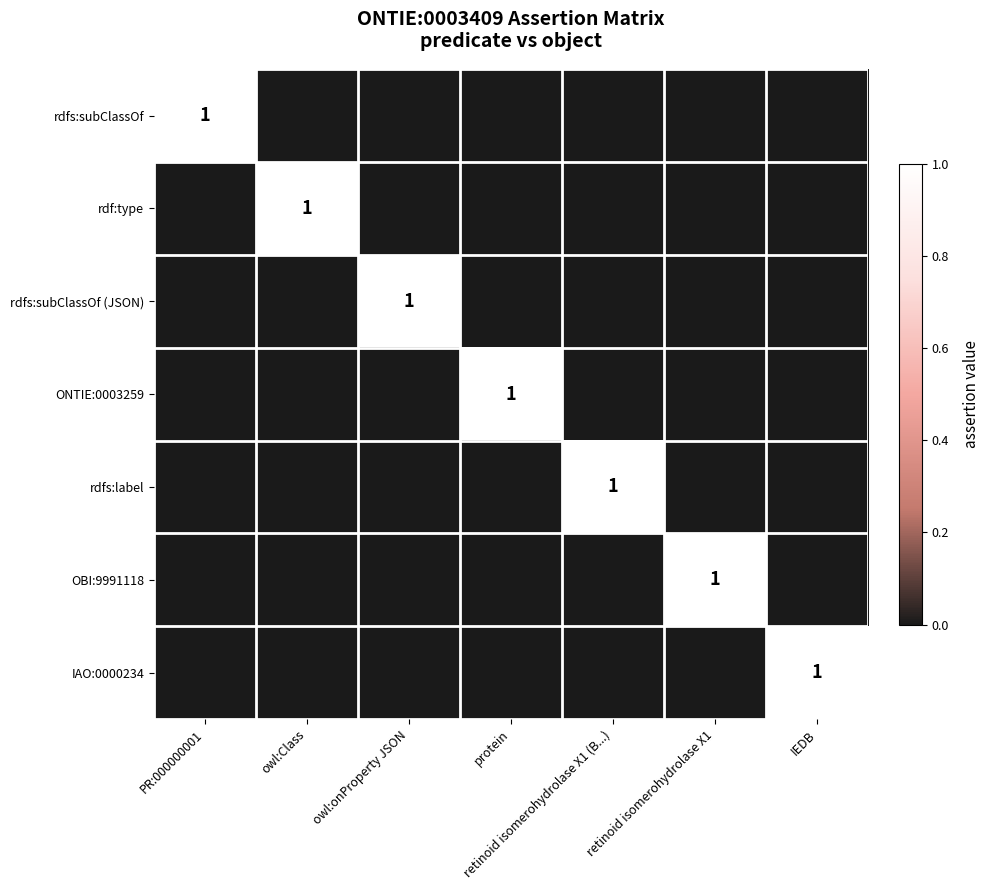

At which label is rdf:type closest to 0?

PR:000000001